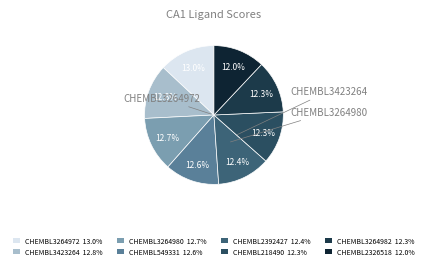

The CHEMBL2392427 slice represents 26% of the pie. True or false?

False